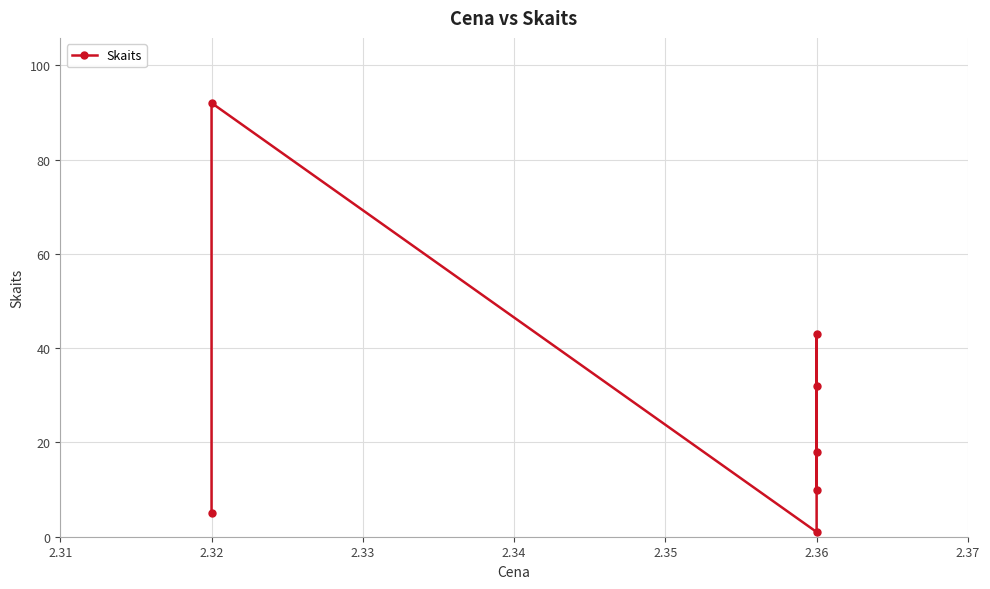

What is the average value?

29